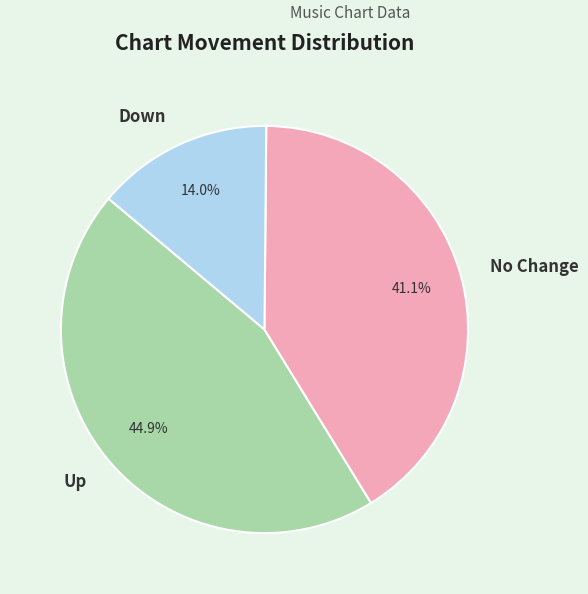

How many slices are in this pie chart?

3